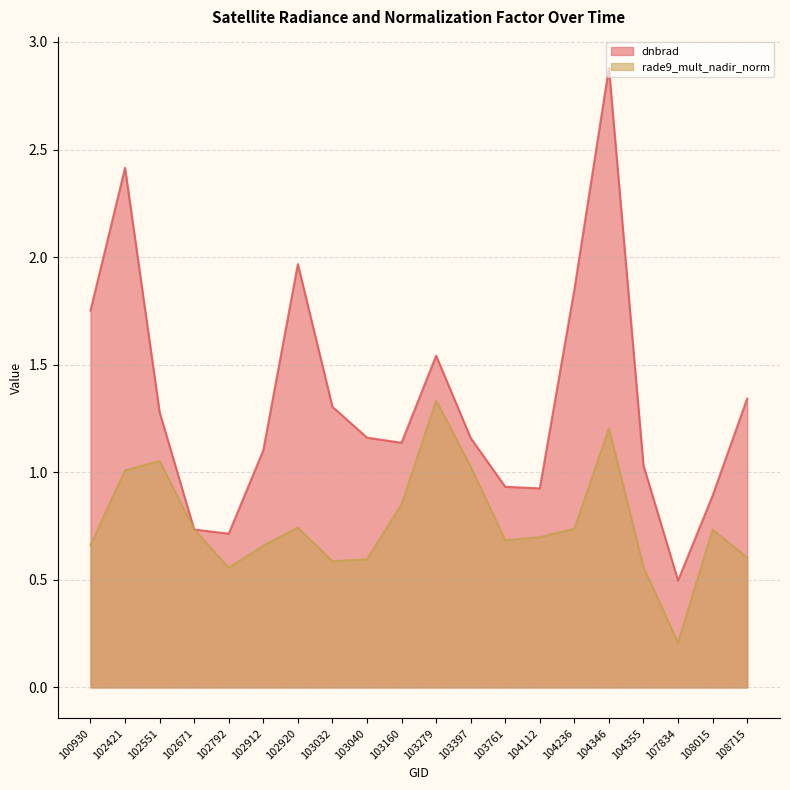

At how many categories does at least one series exceed 1?

14